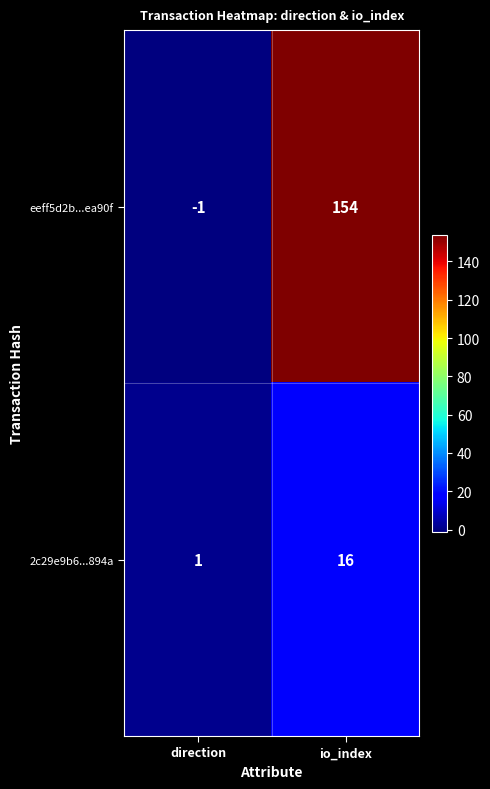

Which series changed the most between direction and io_index?

eeff5d2b...ea90f